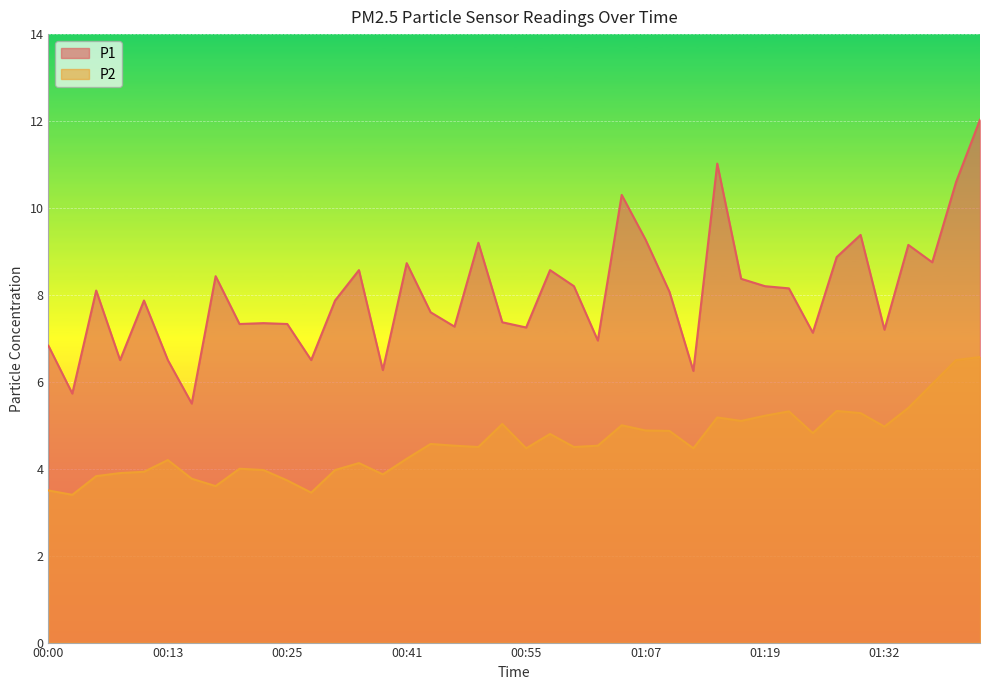

Where does the P2 series first go above 4?

00:13